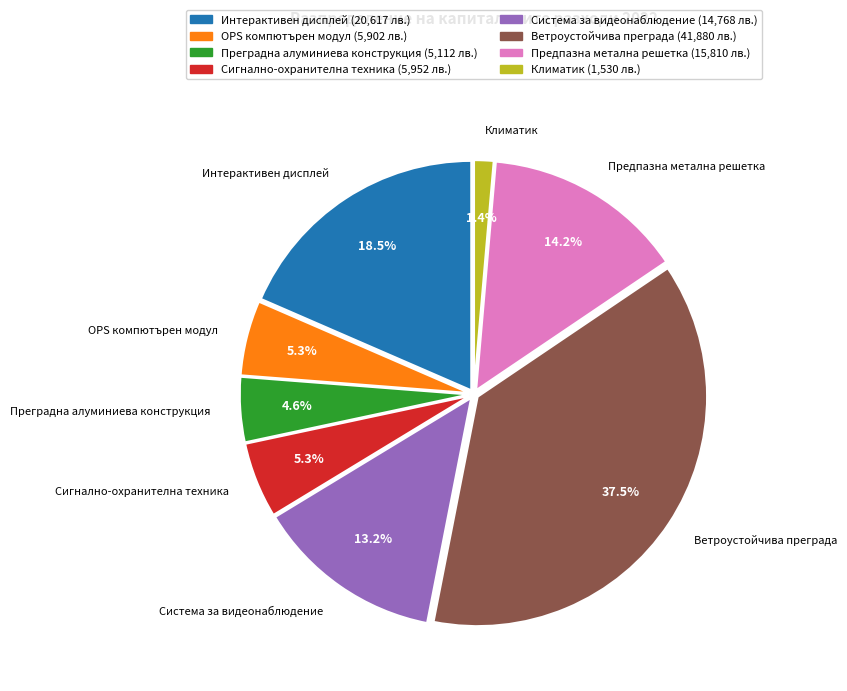

True or false: Сигнално-охранителна техника accounts for 11% of the total.

False